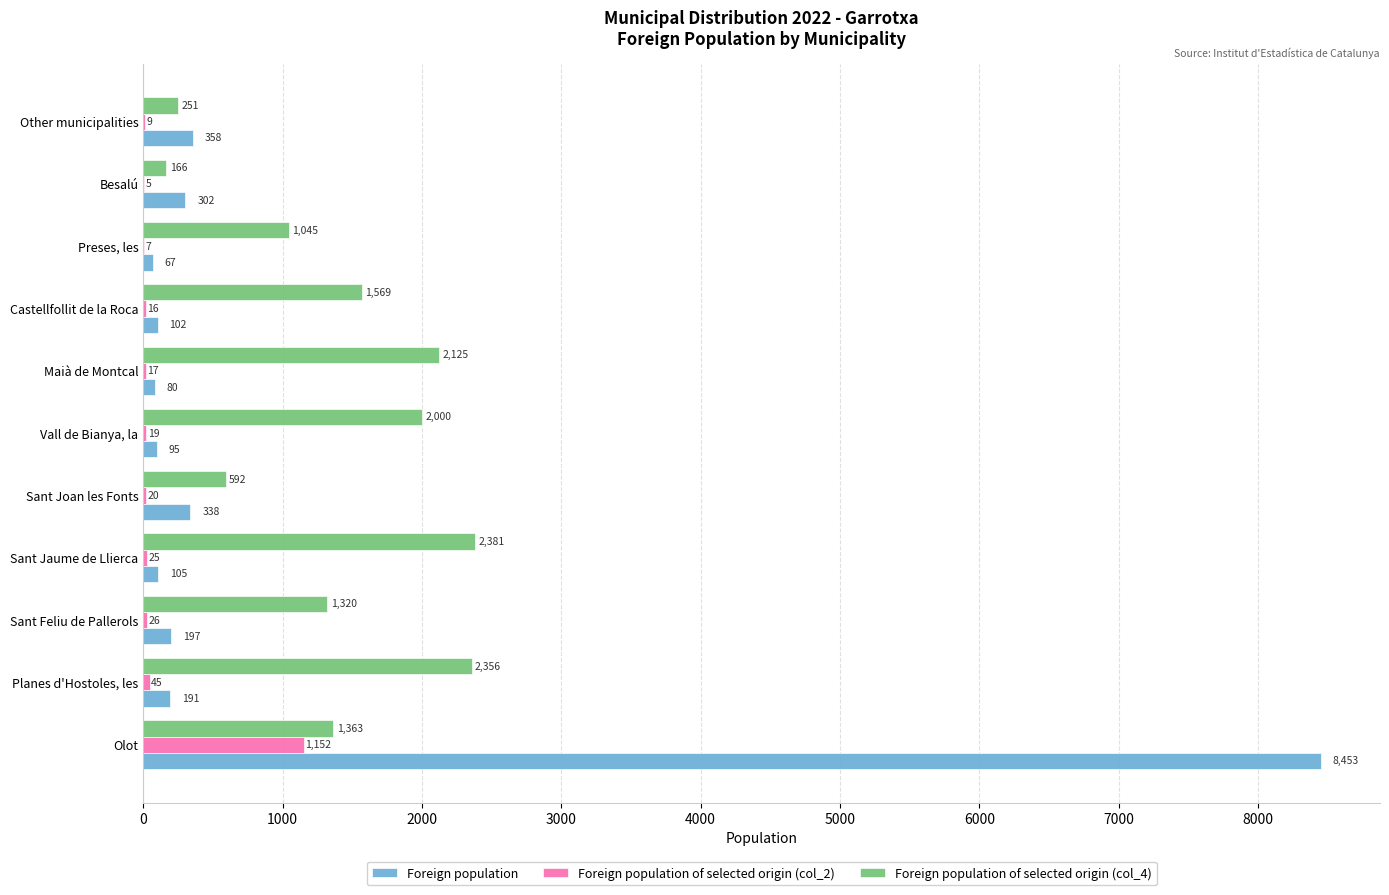

Where is Foreign population nearest to the value 4260?

Other municipalities